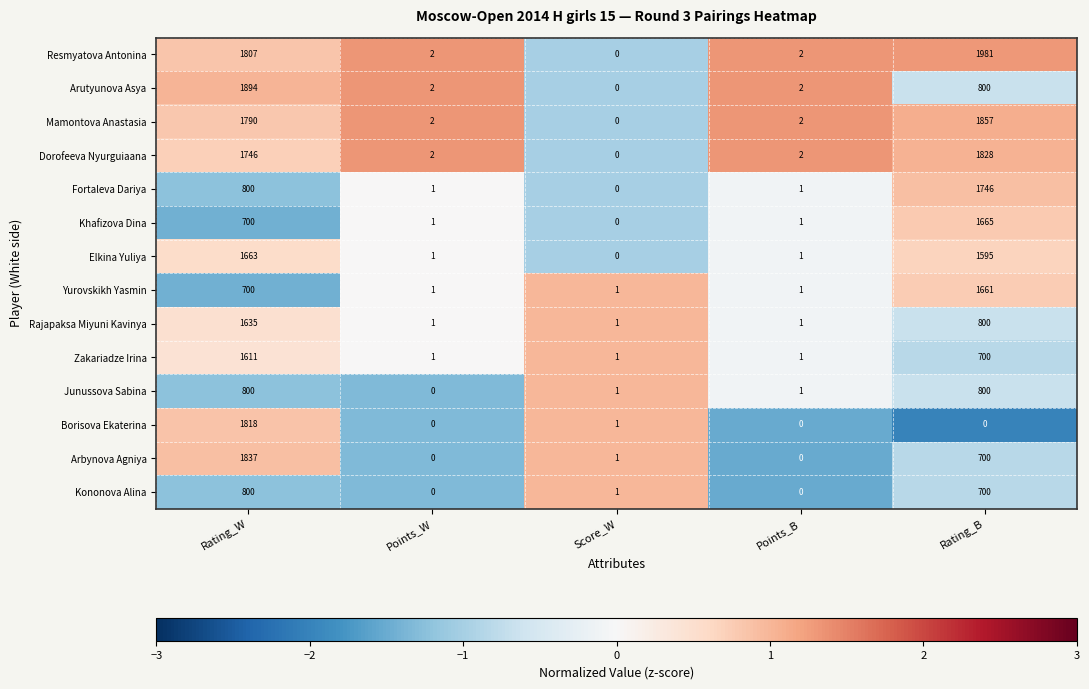

The value of Zakariadze Irina at Score_W is 2. True or false?

False